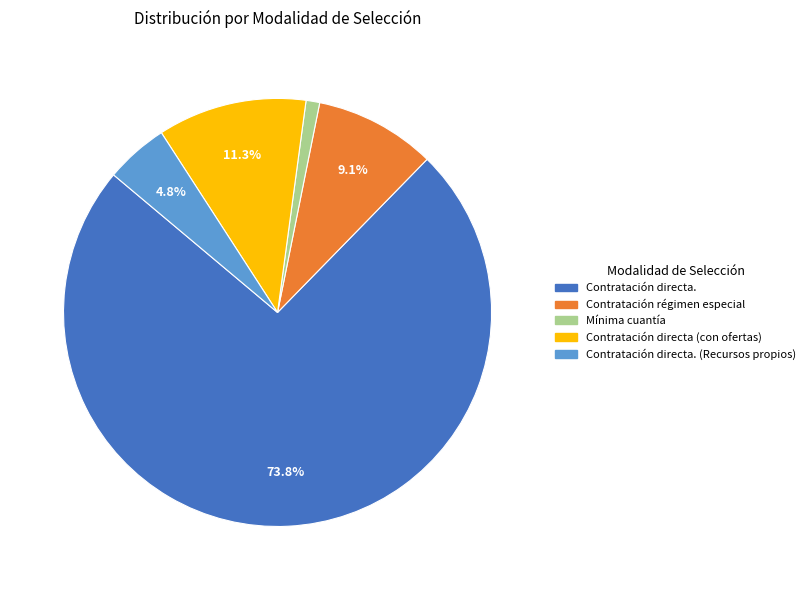

Is there a majority slice in this chart?

Yes